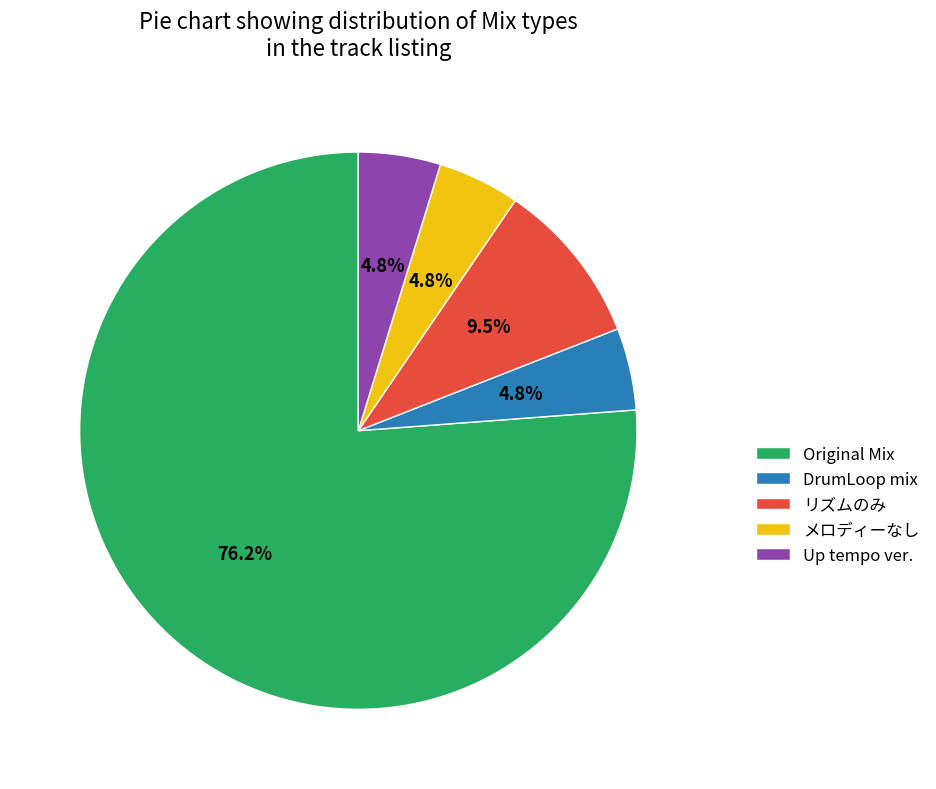

How much of the chart is everything except メロディーなし?

95.2%